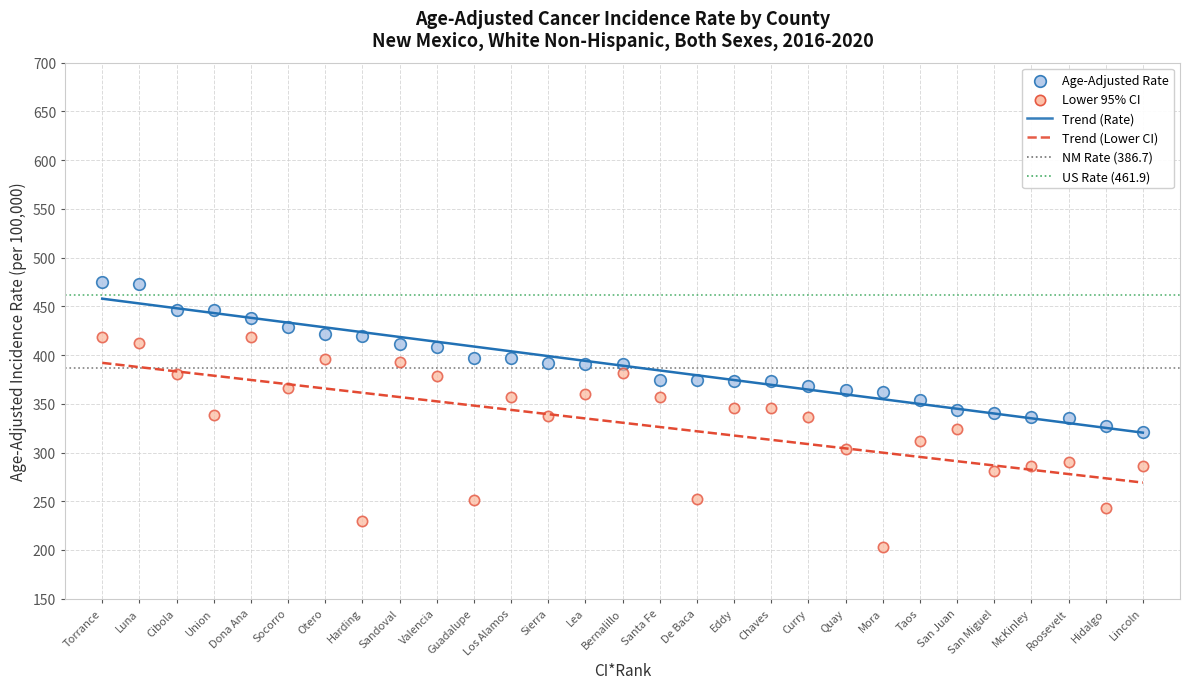

Across all data points, what is the range of Y values (max minus min)?

271.2